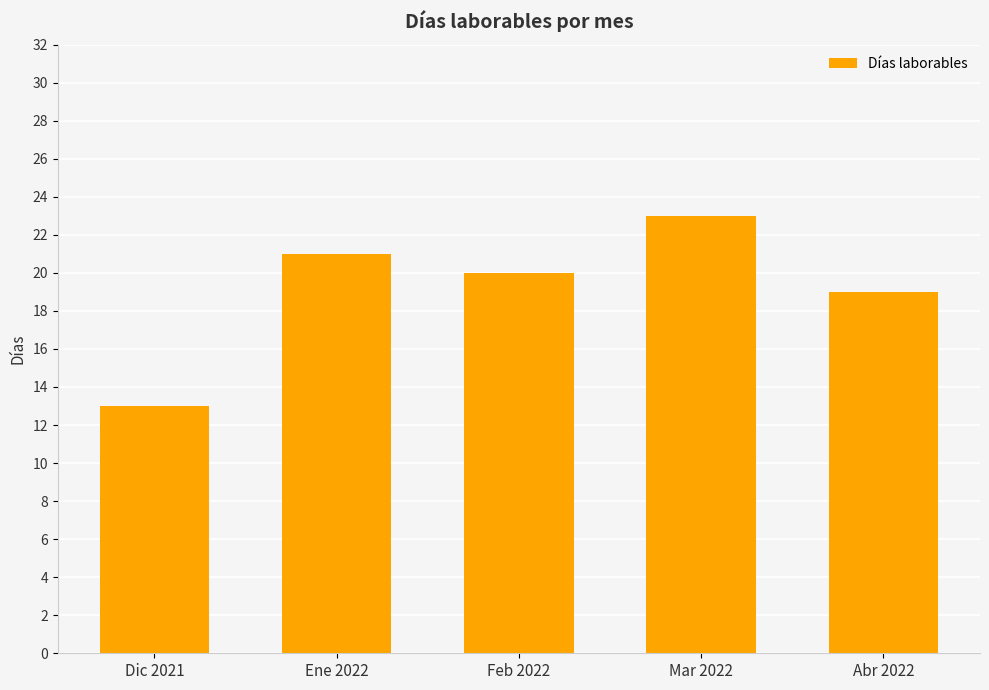

What is the average value?

19